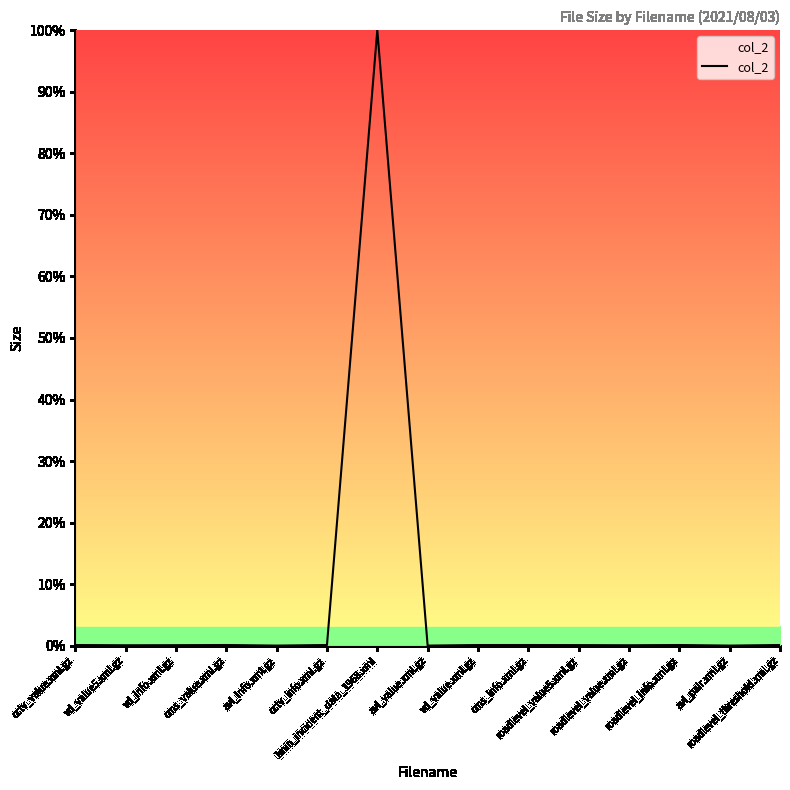

Does the chart display data point markers on the line(s)?

No